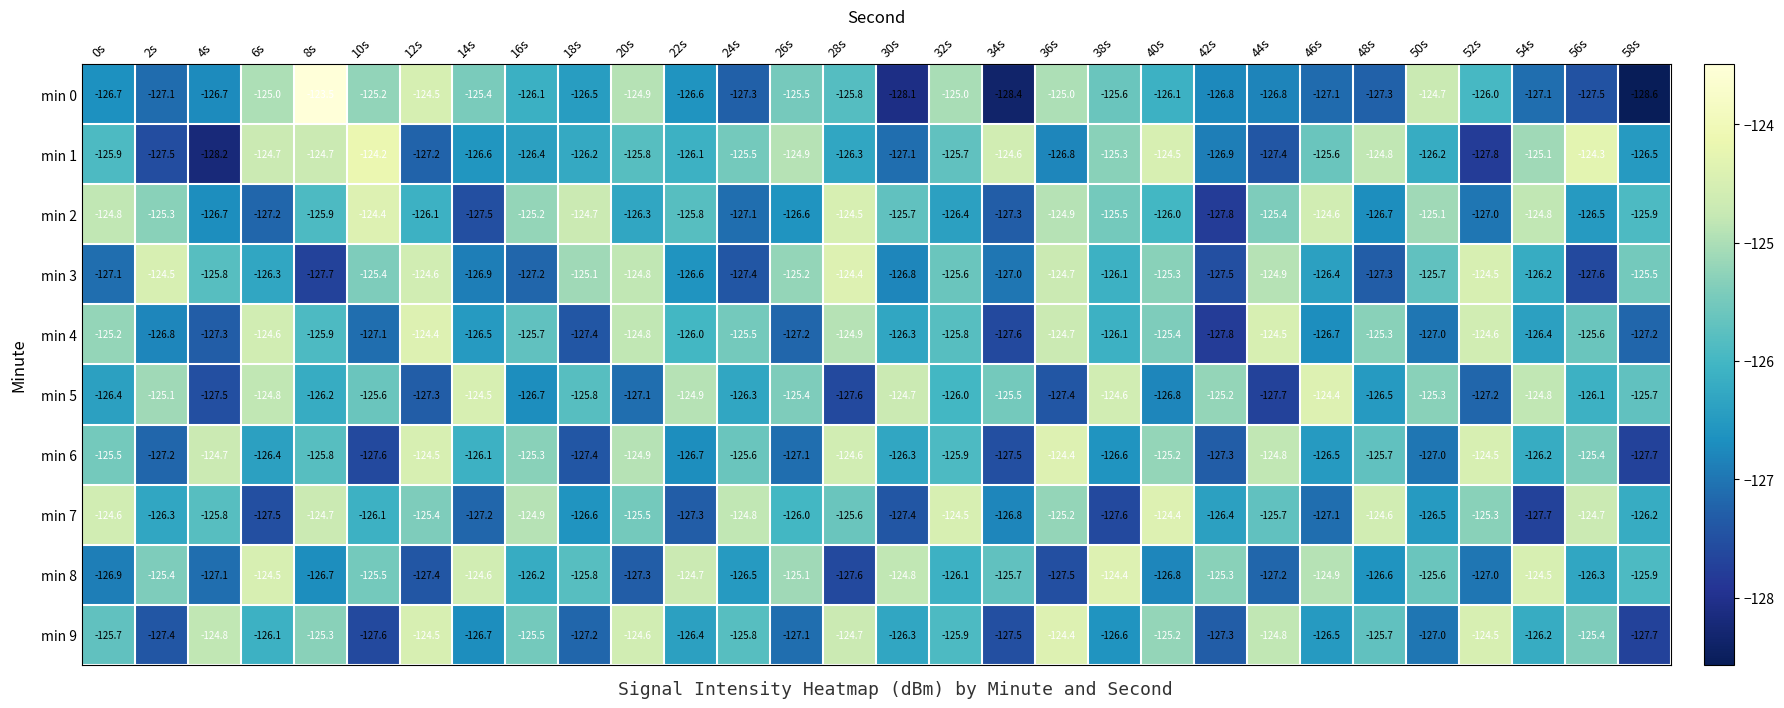

At which label is min 5 closest to -126?

32s